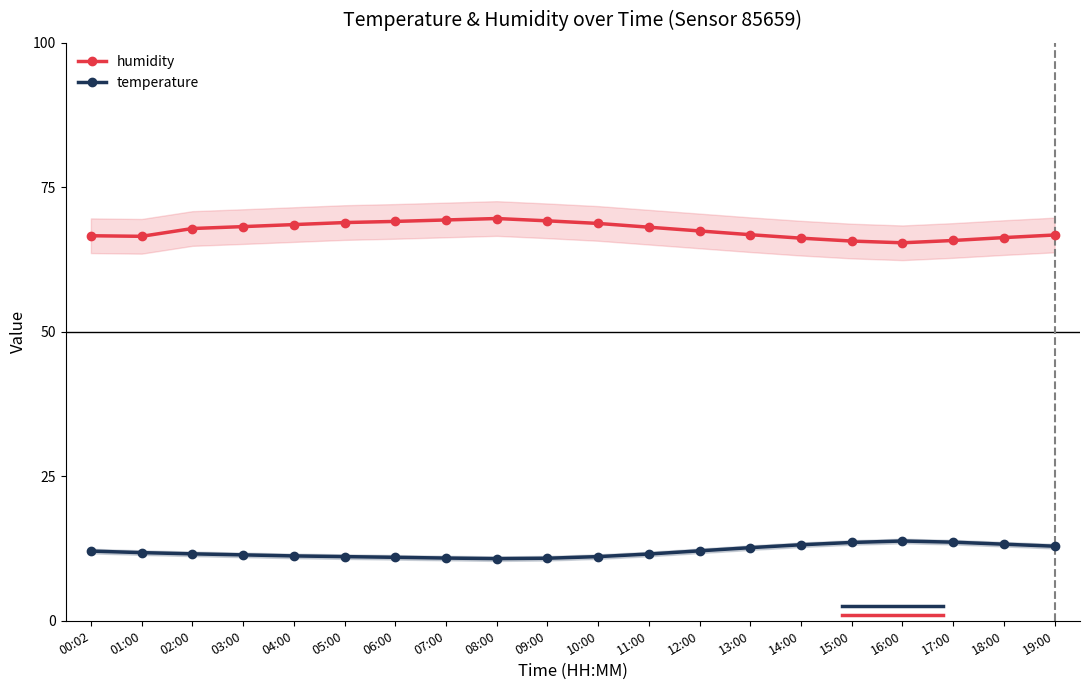

True or false: humidity and temperature intersect in this chart.

False